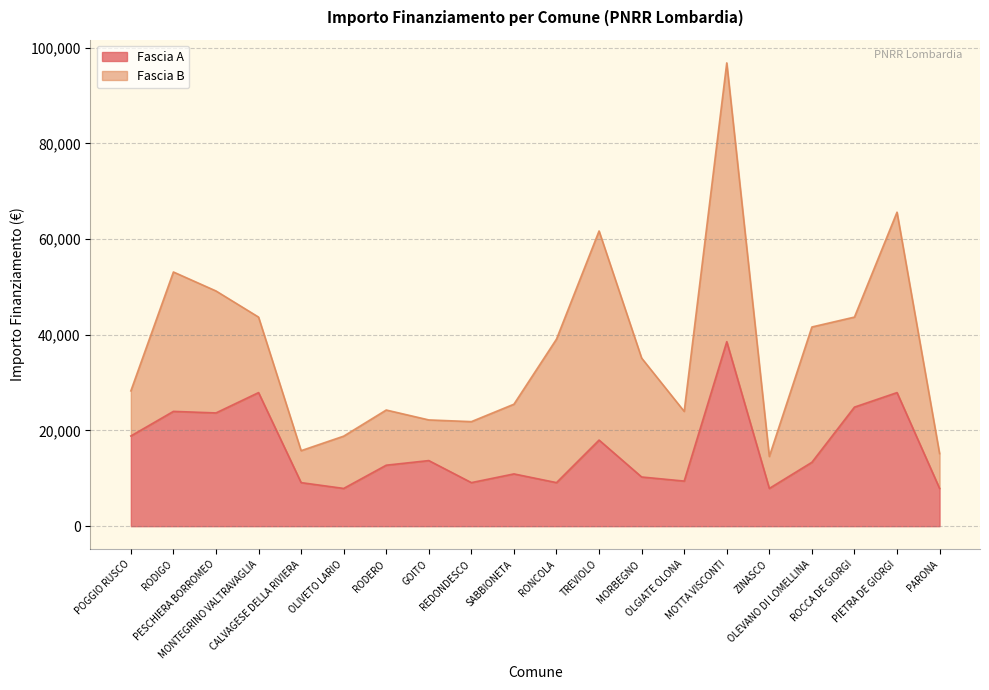

At which category does the data reach its first local valley?

PESCHIERA BORROMEO